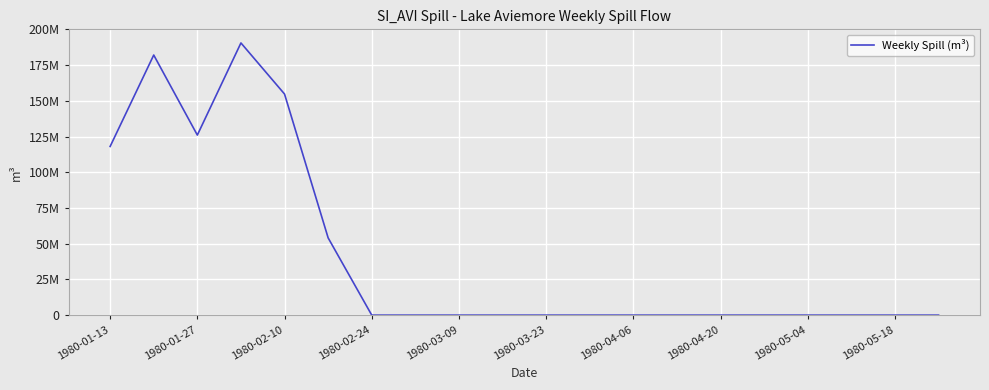

True or false: there are more than 1 points higher than both neighbors.

True